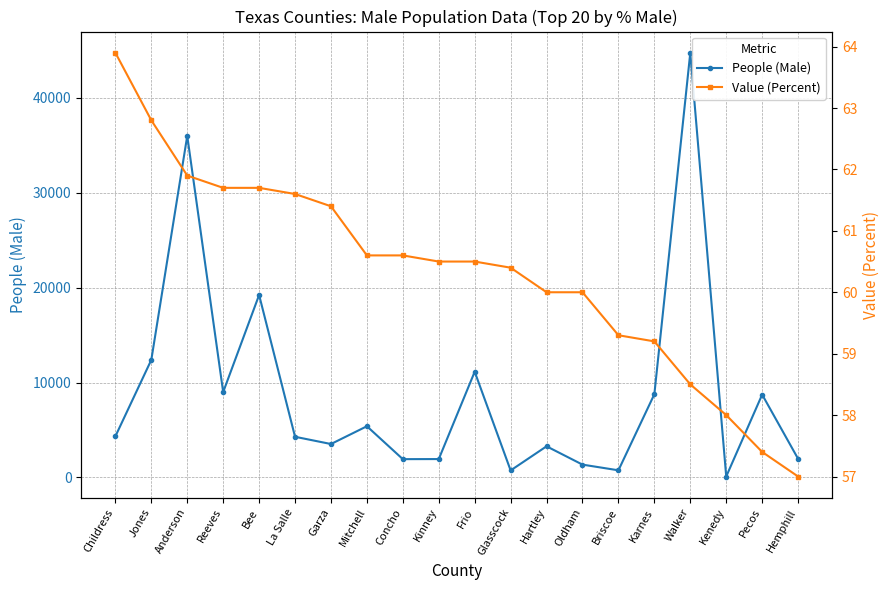

True or false: Value (Percent) has a value of 75.6 at Kenedy.

False